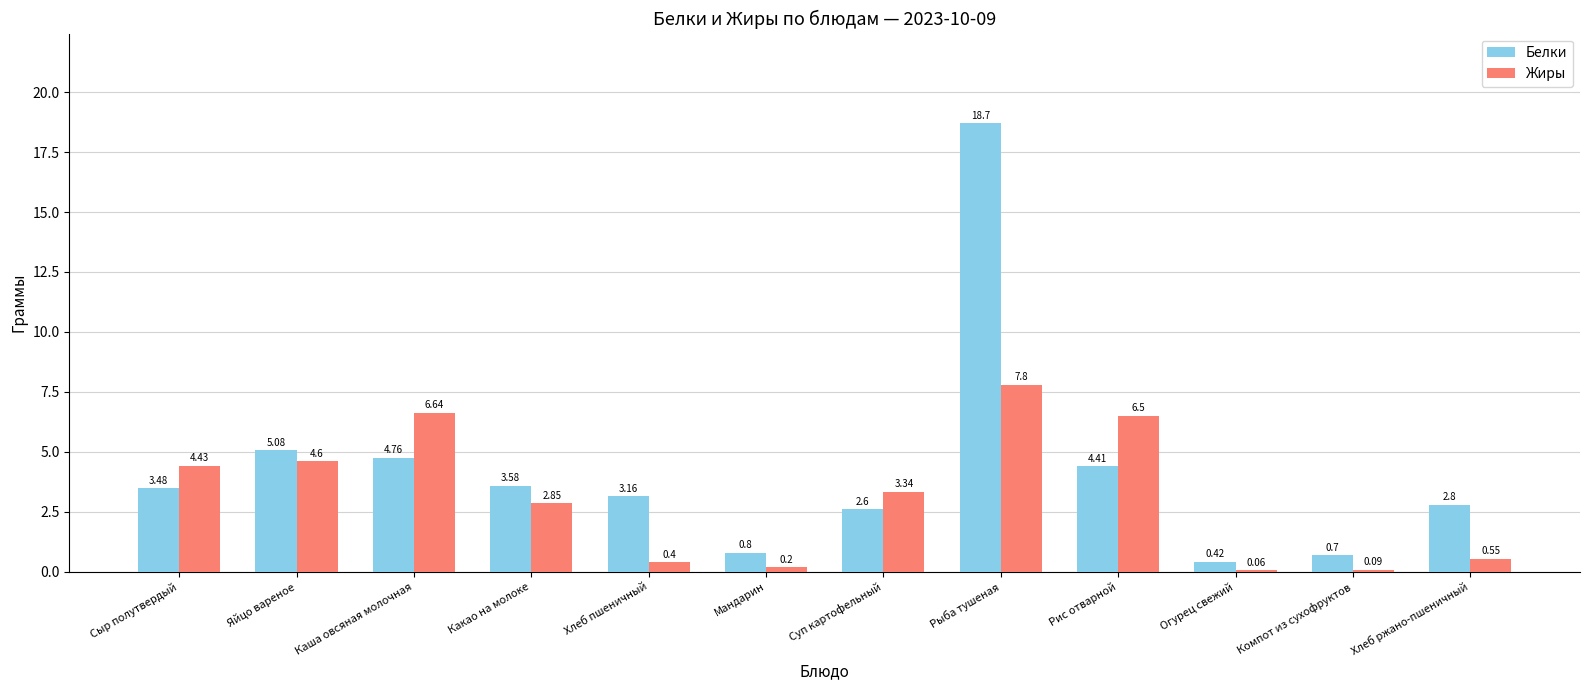

What is the sum of all Белки values?

50.5